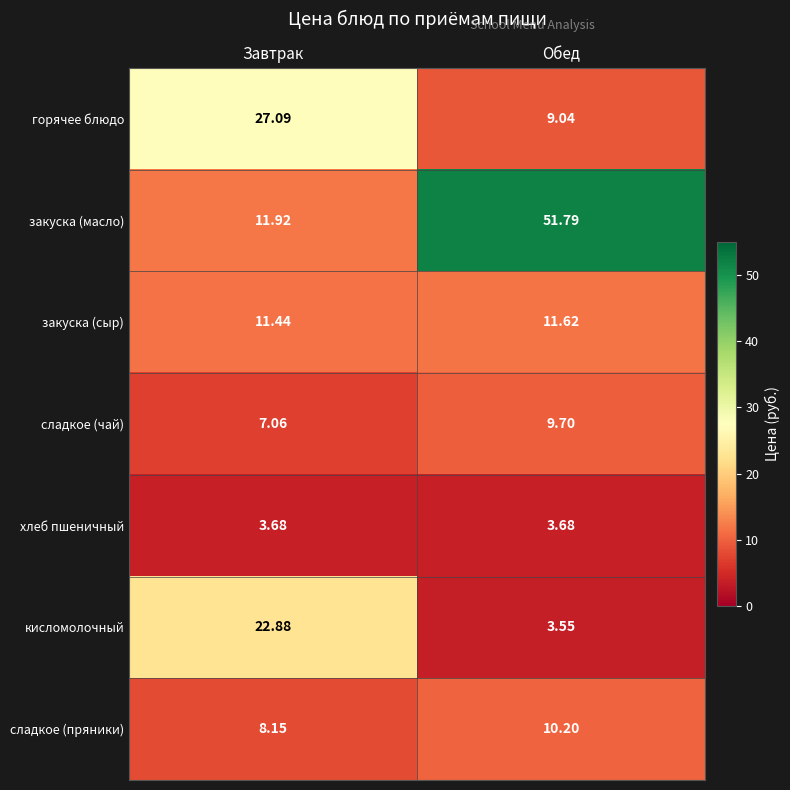

At which category is the sum across all series the highest?

Обед